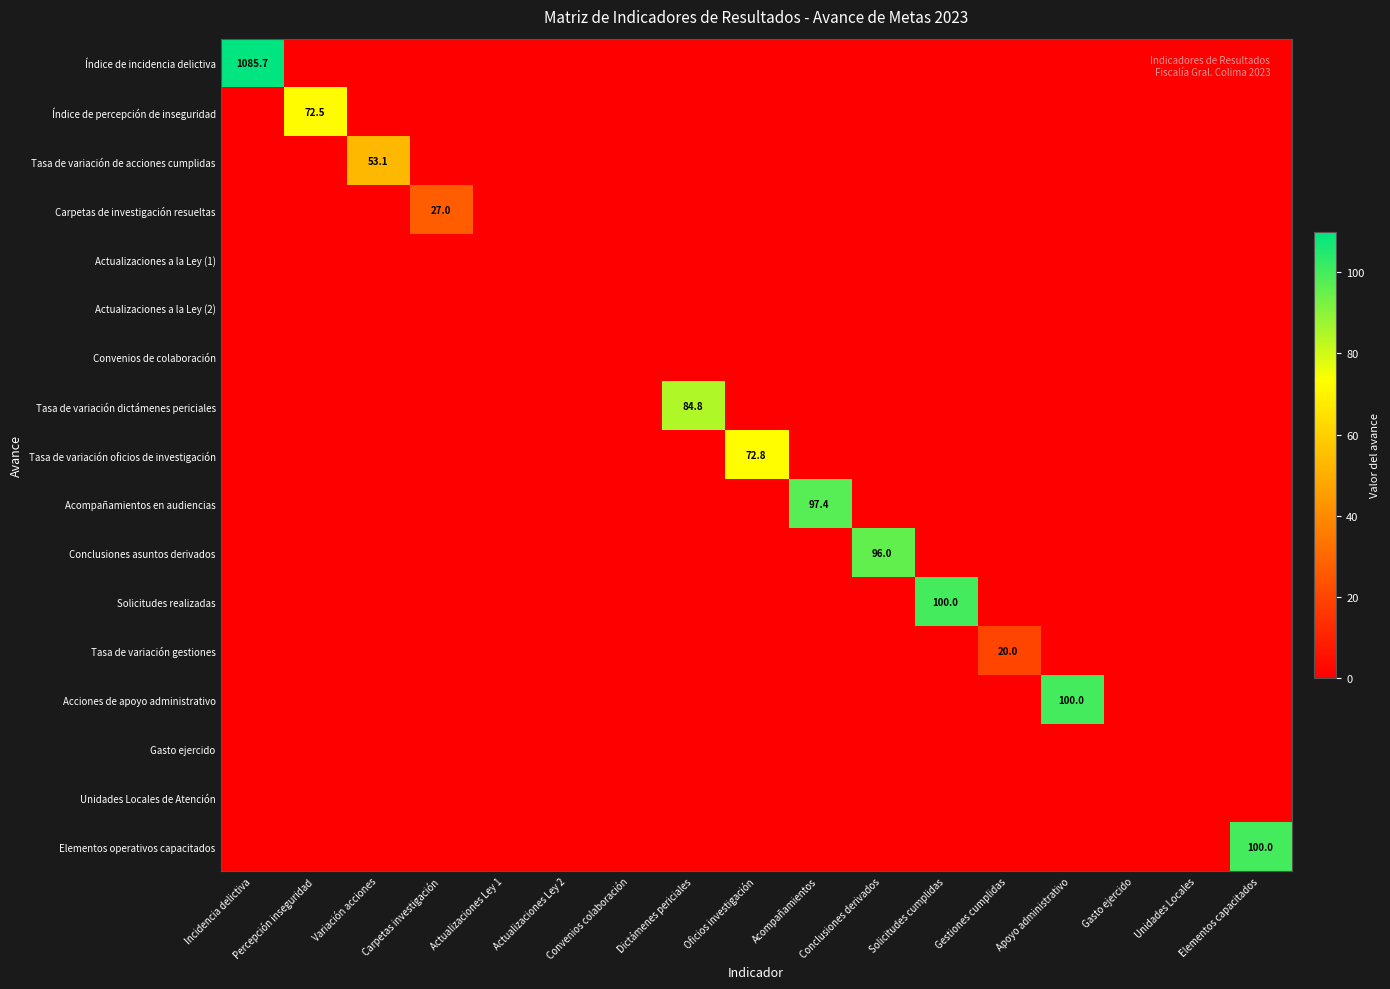

Rank the series at Conclusiones derivados from lowest to highest value.

Índice de incidencia delictiva, Índice de percepción de inseguridad, Tasa de variación de acciones cumplidas, Carpetas de investigación resueltas, Actualizaciones a la Ley (1), Actualizaciones a la Ley (2), Convenios de colaboración, Tasa de variación dictámenes periciales, Tasa de variación oficios de investigación, Acompañamientos en audiencias, Solicitudes realizadas, Tasa de variación gestiones, Acciones de apoyo administrativo, Gasto ejercido, Unidades Locales de Atención, Elementos operativos capacitados, Conclusiones asuntos derivados